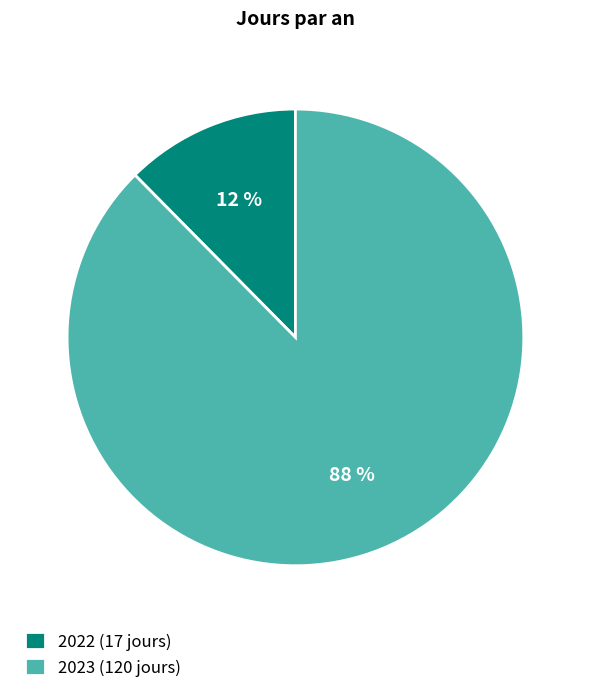

True or false: 2023 accounts for 88% of the total.

True